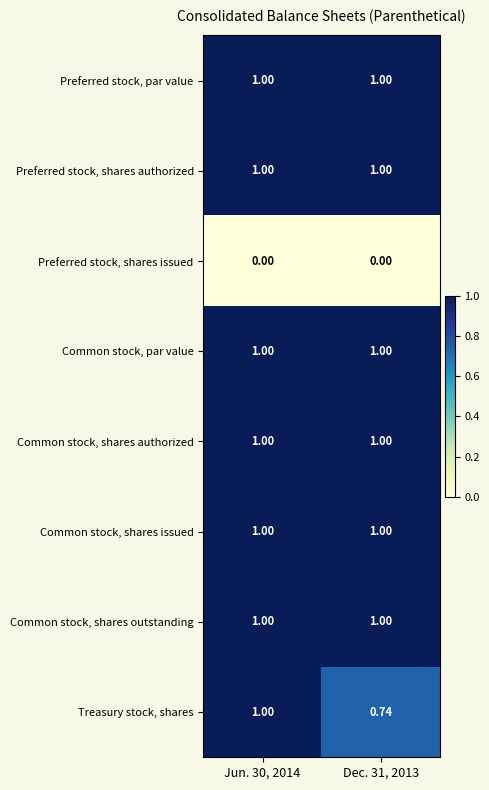

Which series has the largest range (max minus min)?

Treasury stock, shares